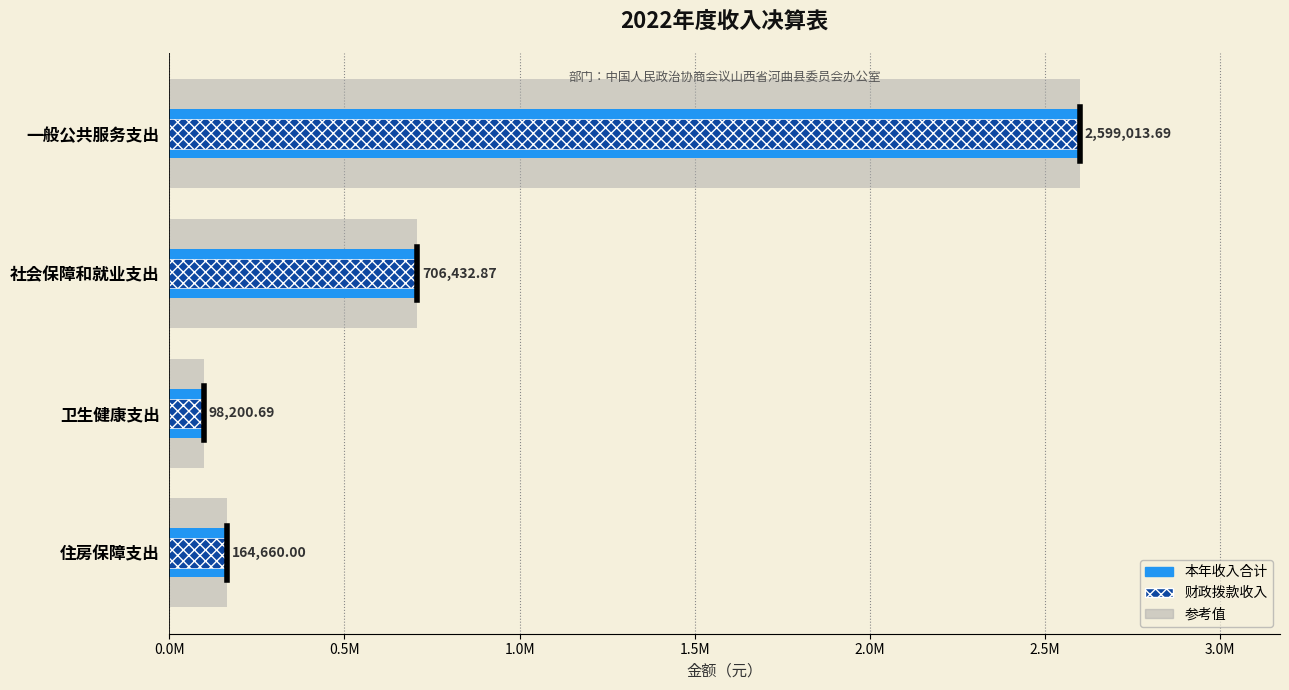

What is the difference between the maximum and second lowest values in the 财政拨款收入 series?

2434353.7